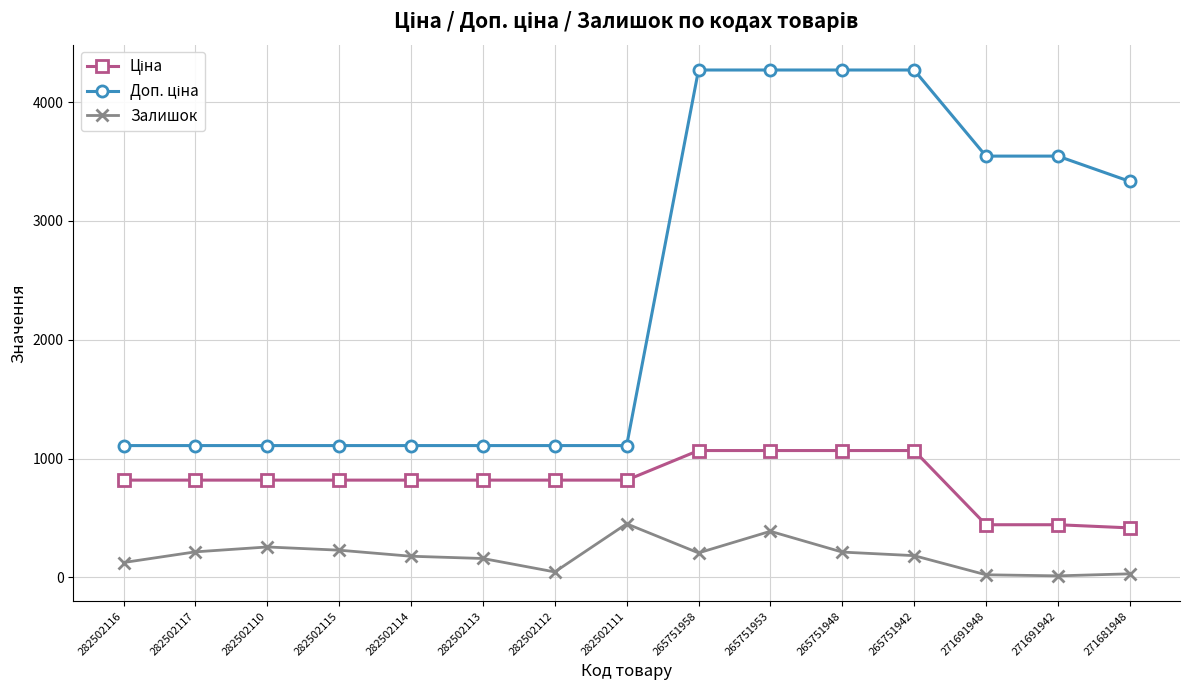

At how many categories does at least one series exceed 3756?

4